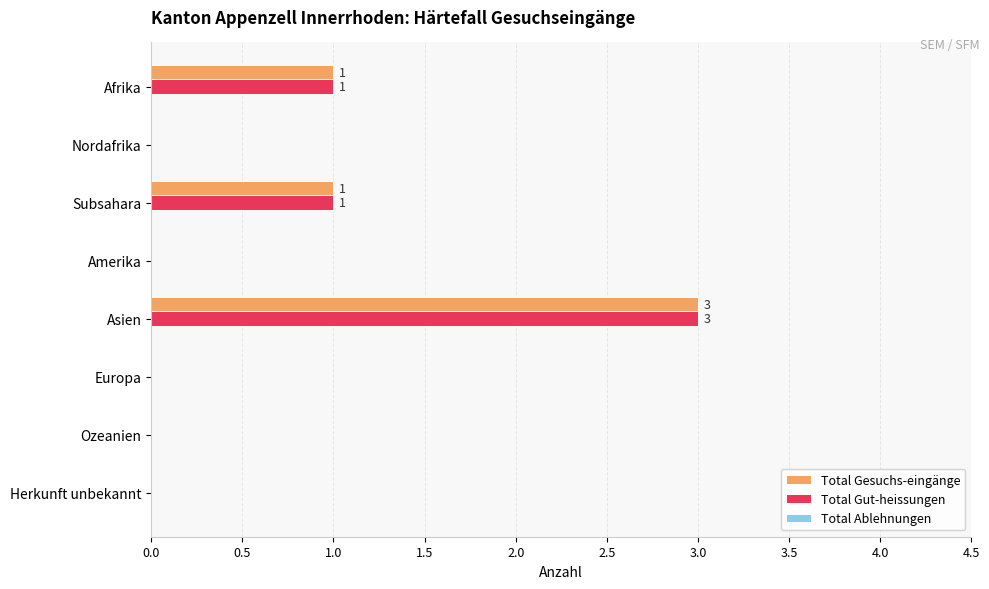

At which category is the sum across all series the highest?

Asien